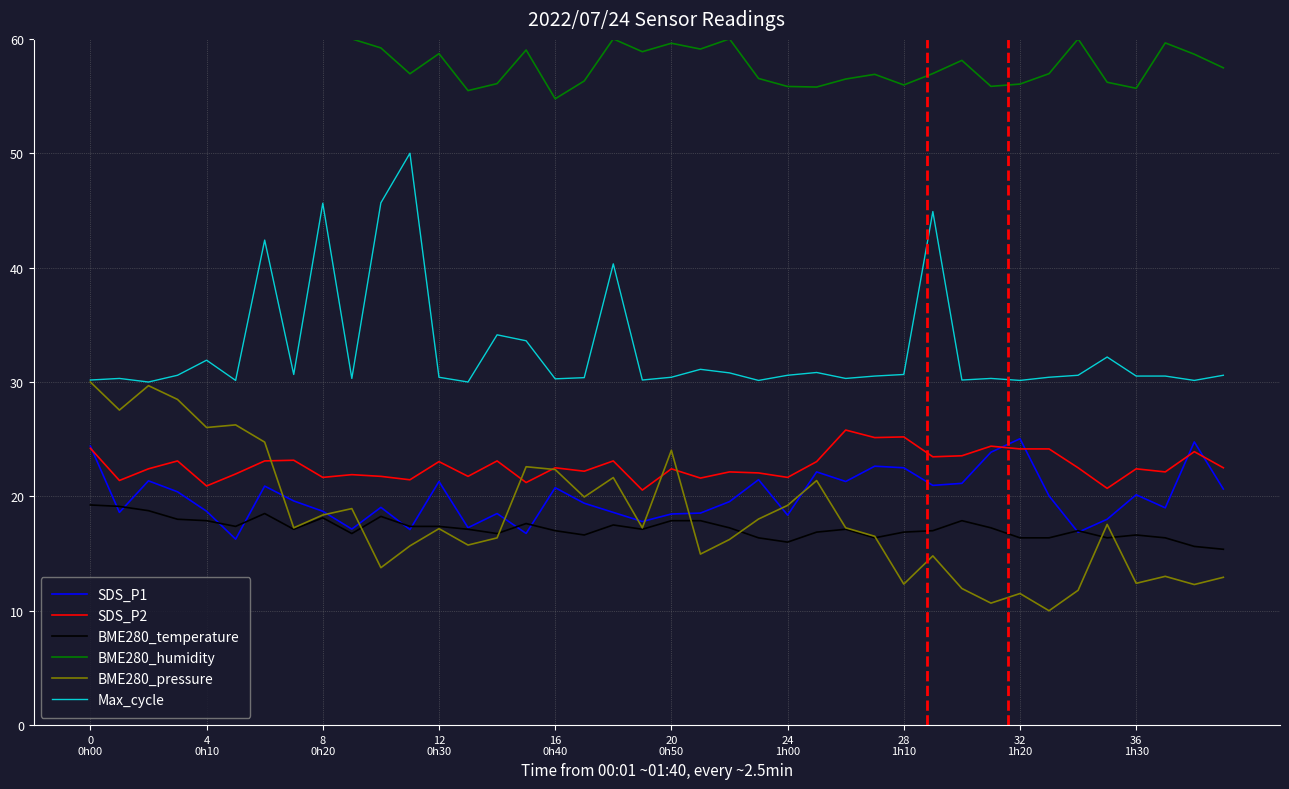

What is the average value of the BME280_humidity series?

58.1